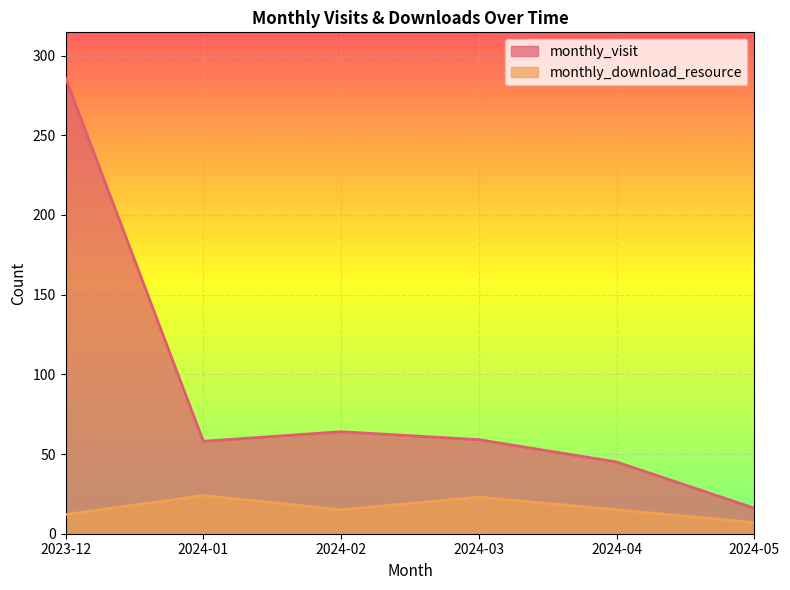

At how many categories does at least one series exceed 61?

2